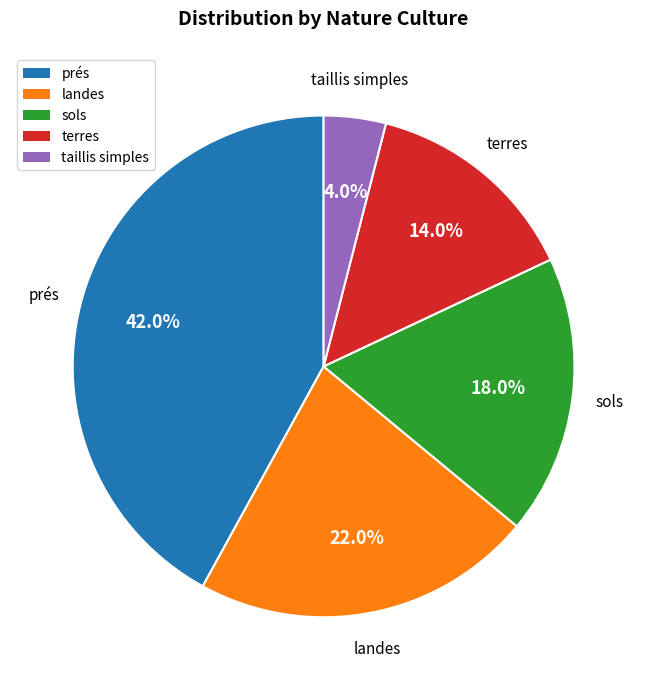

What portion of the pie excludes terres?

86.0%